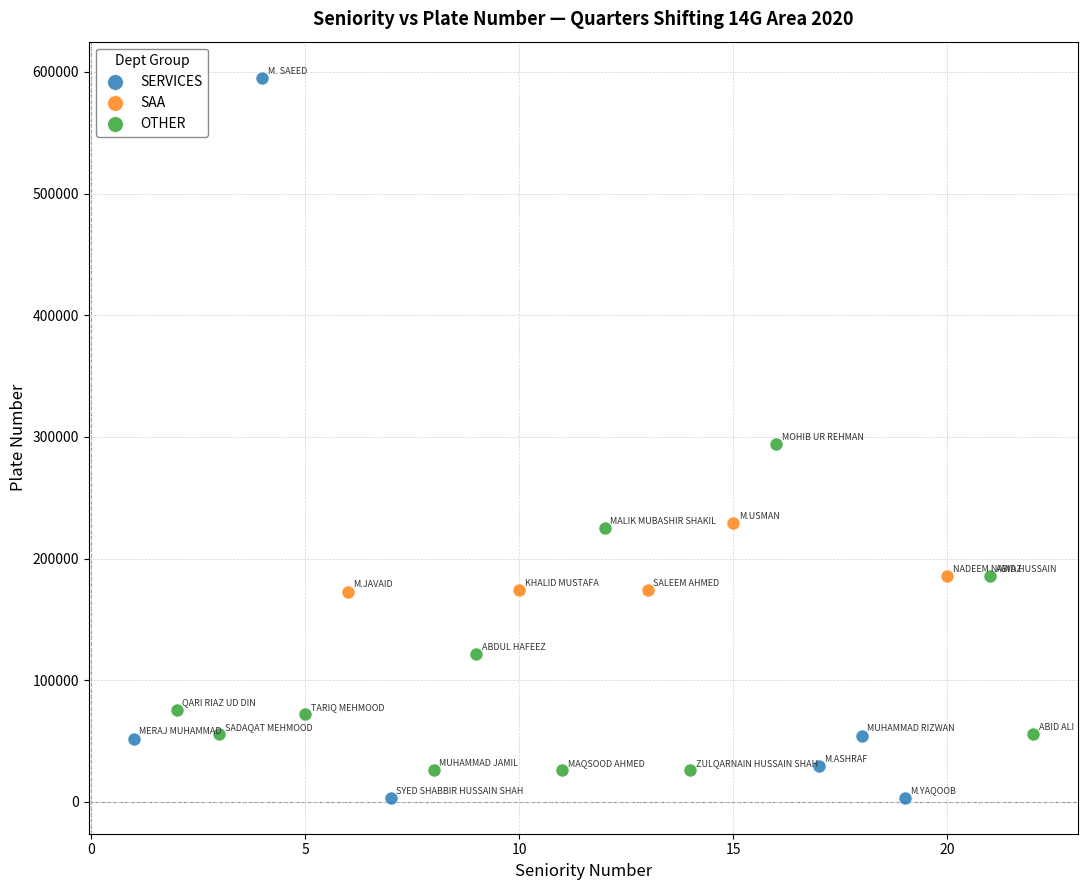

Which series has the widest spread of Y values?

SERVICES